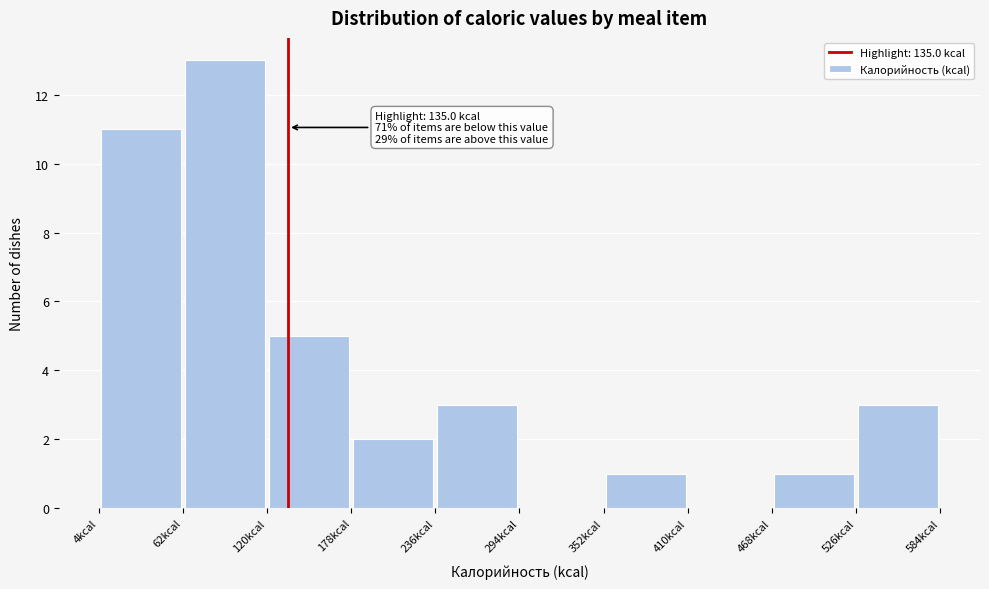

Which range on the x-axis has the tallest bar?

60 to 120